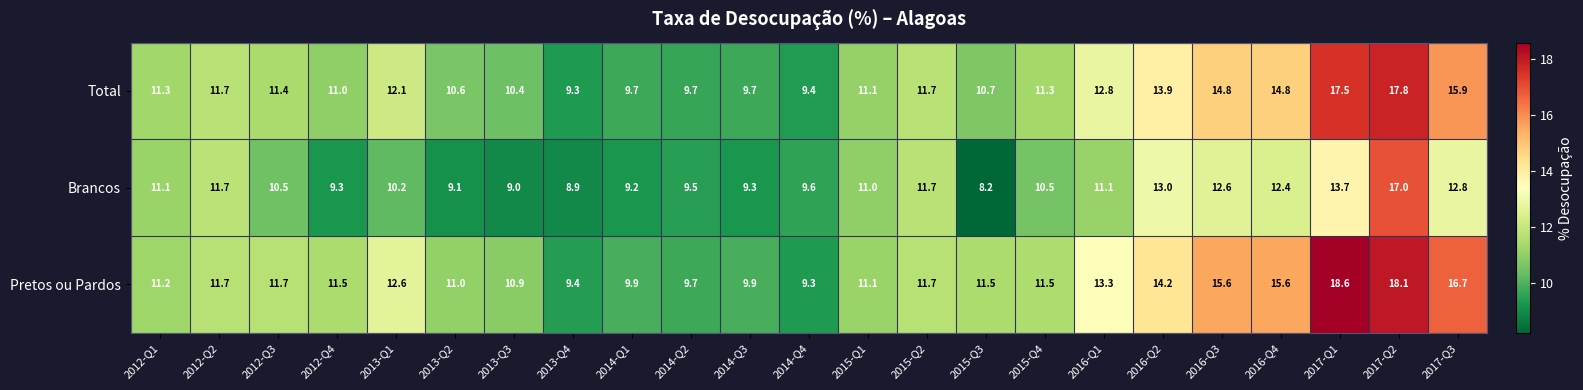

Rank the series at 2012-Q4 from highest to lowest value.

Pretos ou Pardos, Total, Brancos